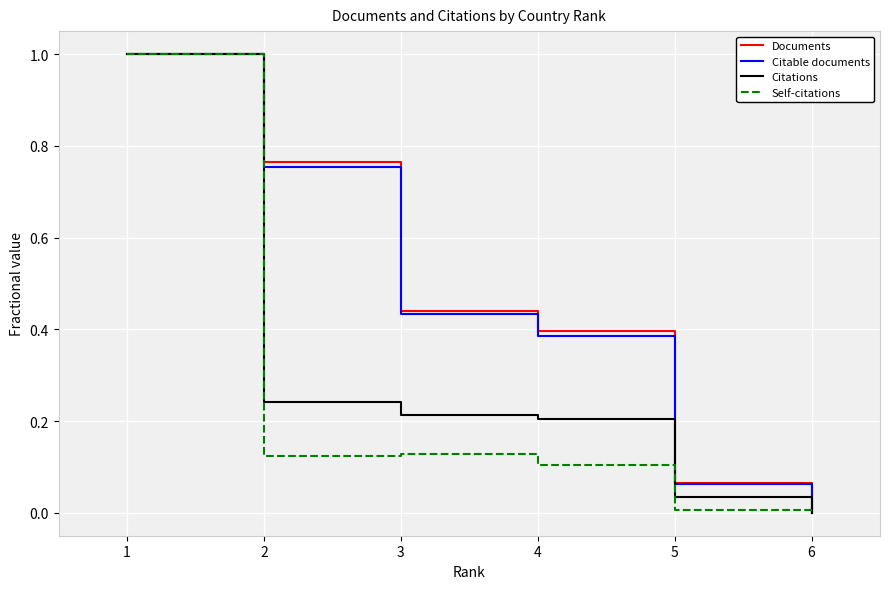

The Citations series shows 0.0 at 5. True or false?

True